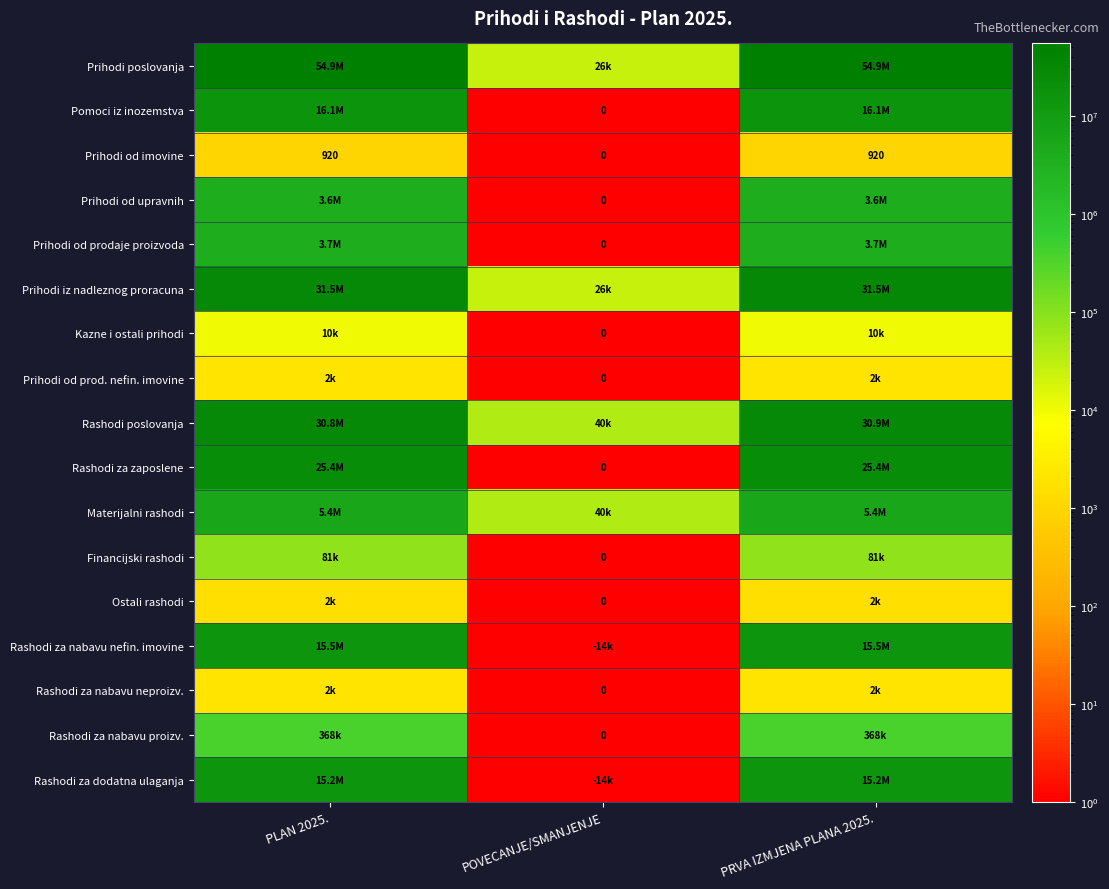

List the labels in order of Kazne i ostali prihodi value, smallest first.

POVECANJE/SMANJENJE, PLAN 2025., PRVA IZMJENA PLANA 2025.